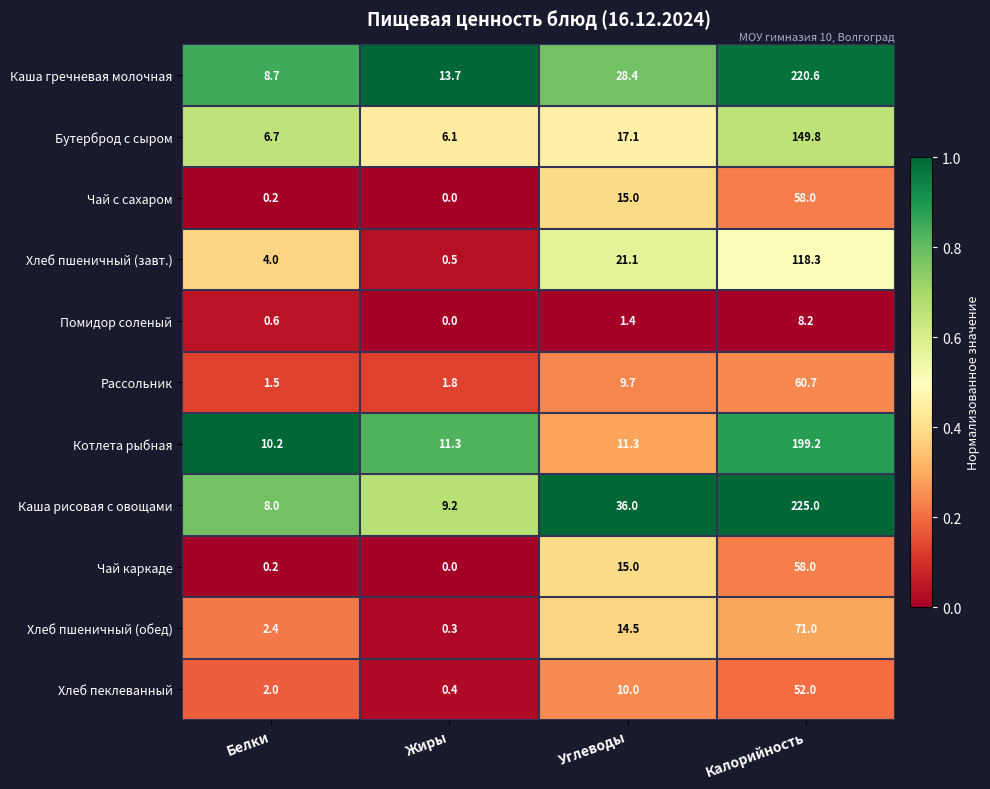

What is the sum of the Чай каркаде values at Калорийность and Белки?

58.2